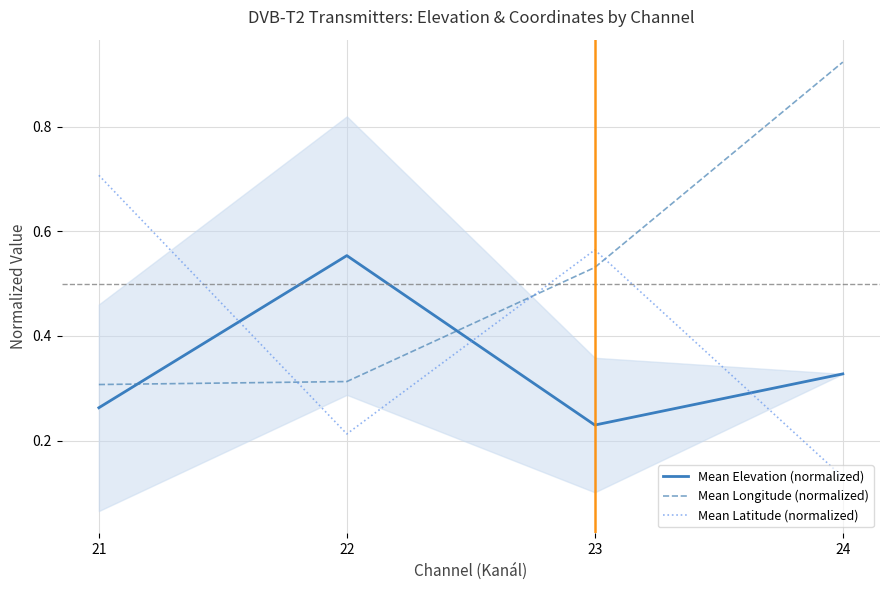

Reading left to right, extract all data points from this chart.

Mean Elevation (normalized): 0.3	0.6	0.2	0.3
Mean Longitude (normalized): 0.3	0.3	0.5	0.9
Mean Latitude (normalized): 0.7	0.2	0.6	0.1